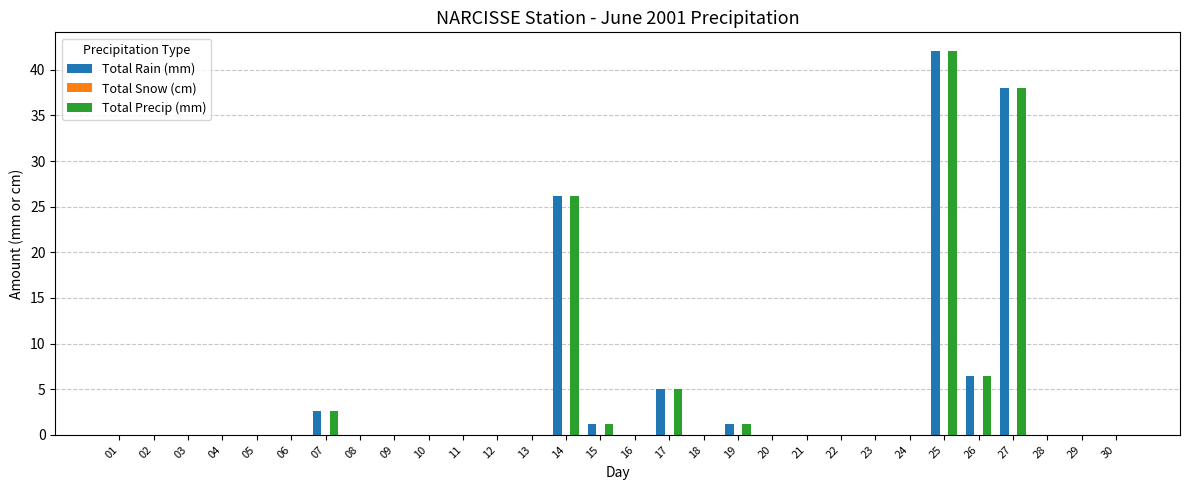

At which category is the sum across all series the highest?

25